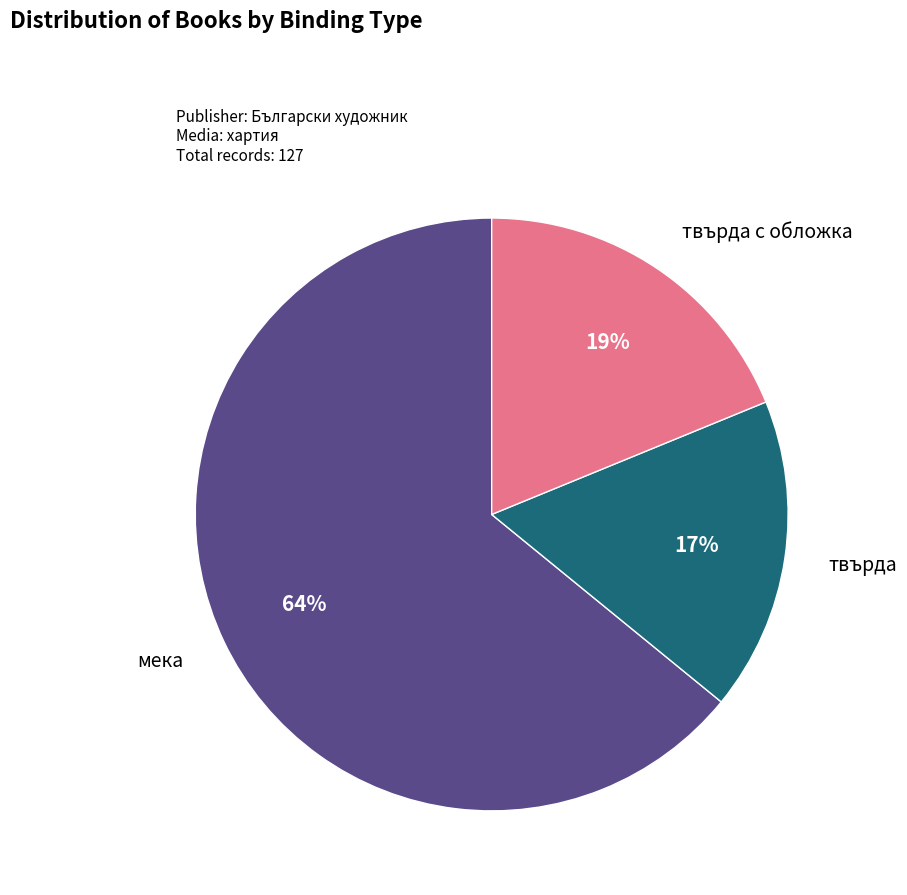

To the nearest percent, what percentage of the pie is мека?

64%